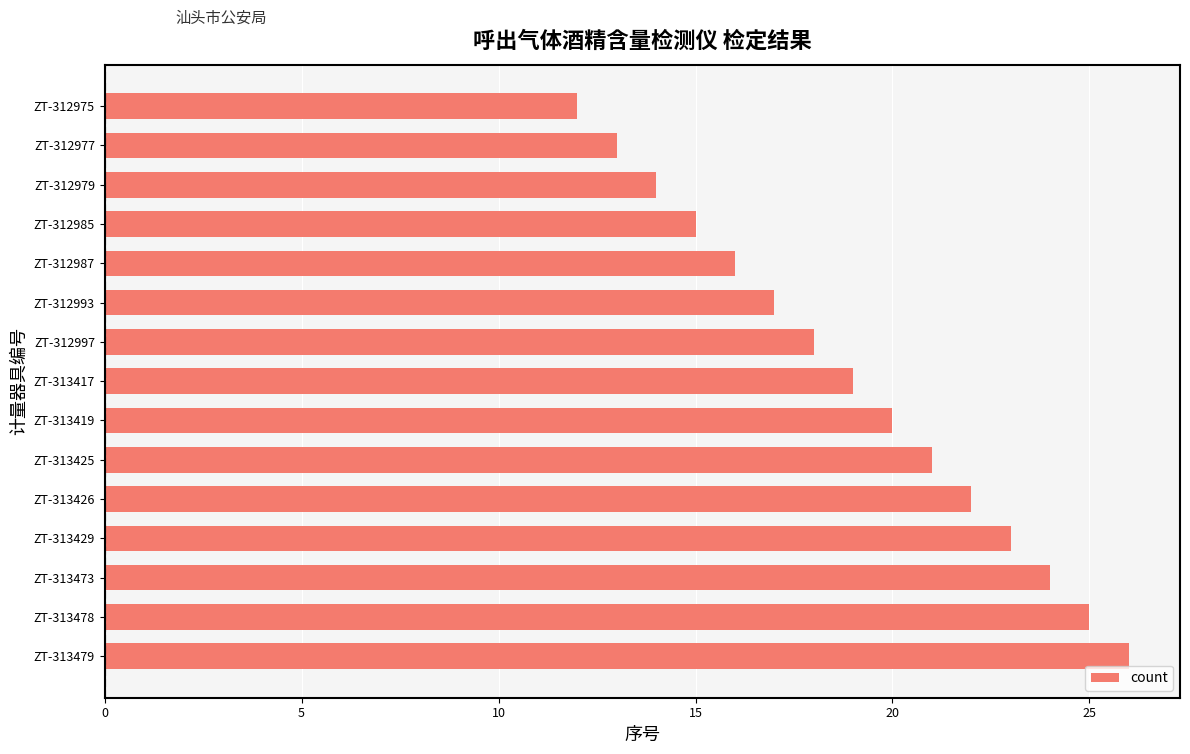

What is the minimum value shown in the chart?

12